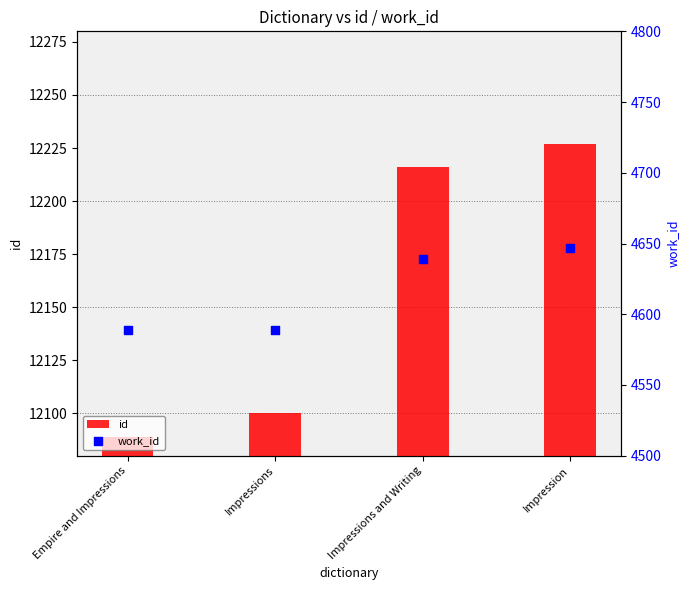

What are all the series names shown in the legend?

id, work_id